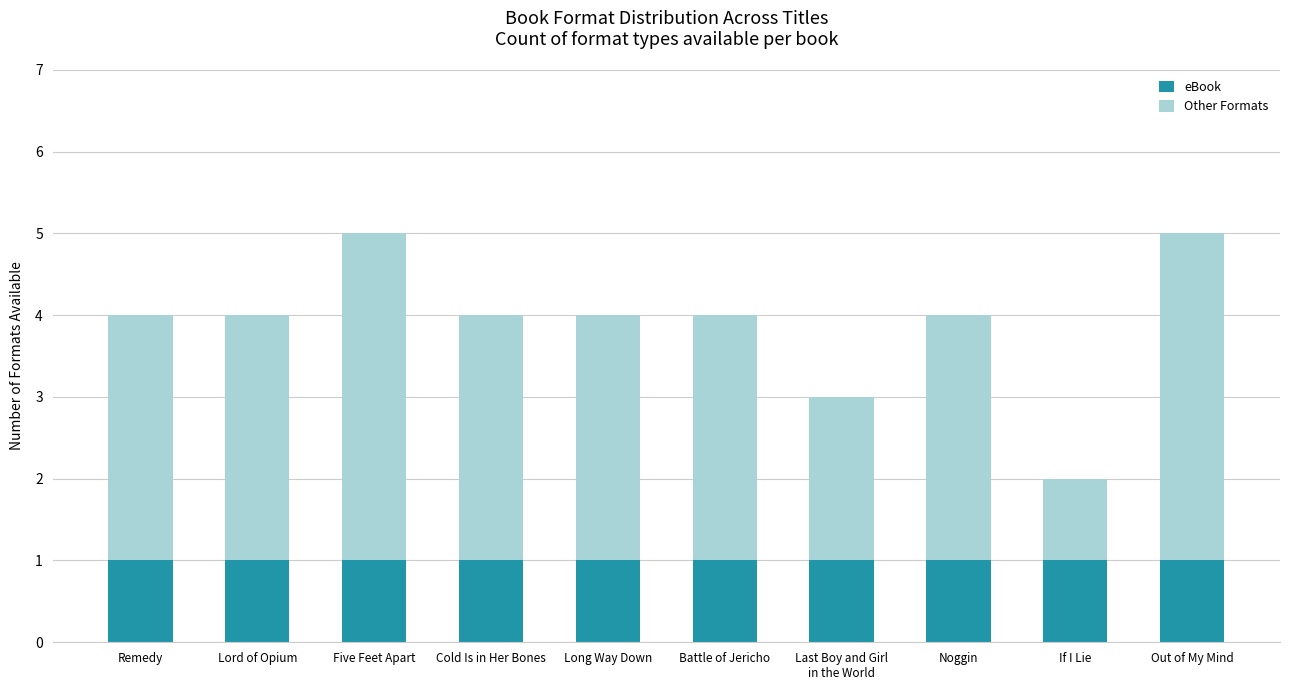

What is the total value across all series at Five Feet Apart?

5